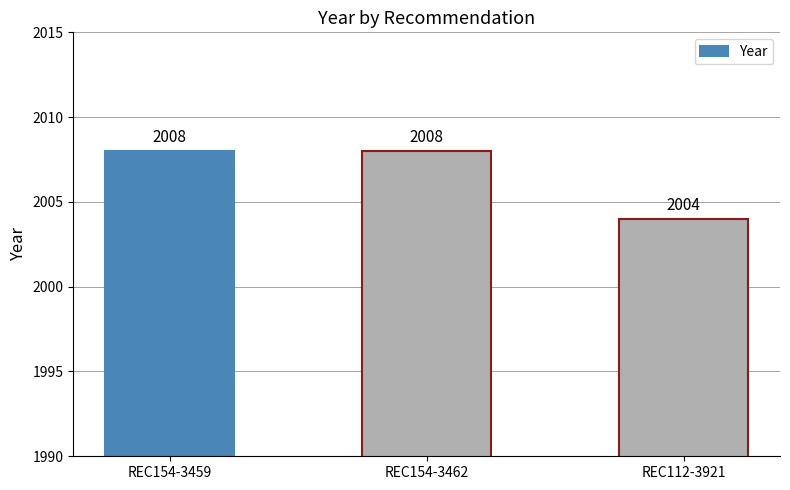

What is the average value?

2007